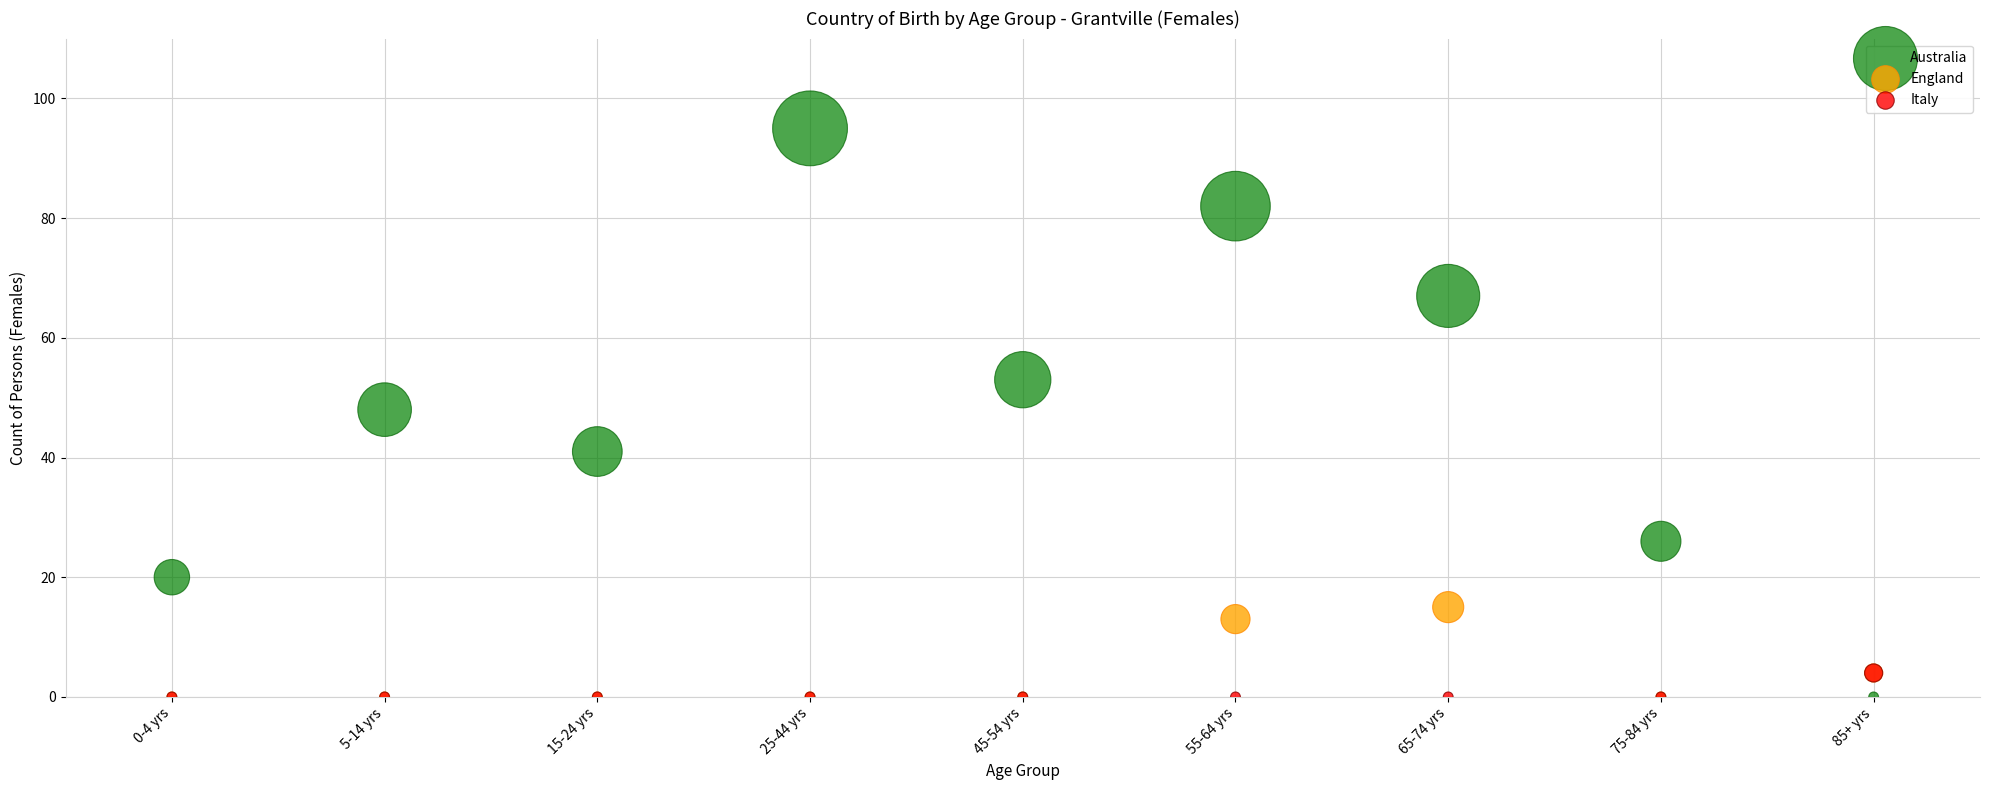

What are all the series names shown in the legend?

Australia, England, Italy